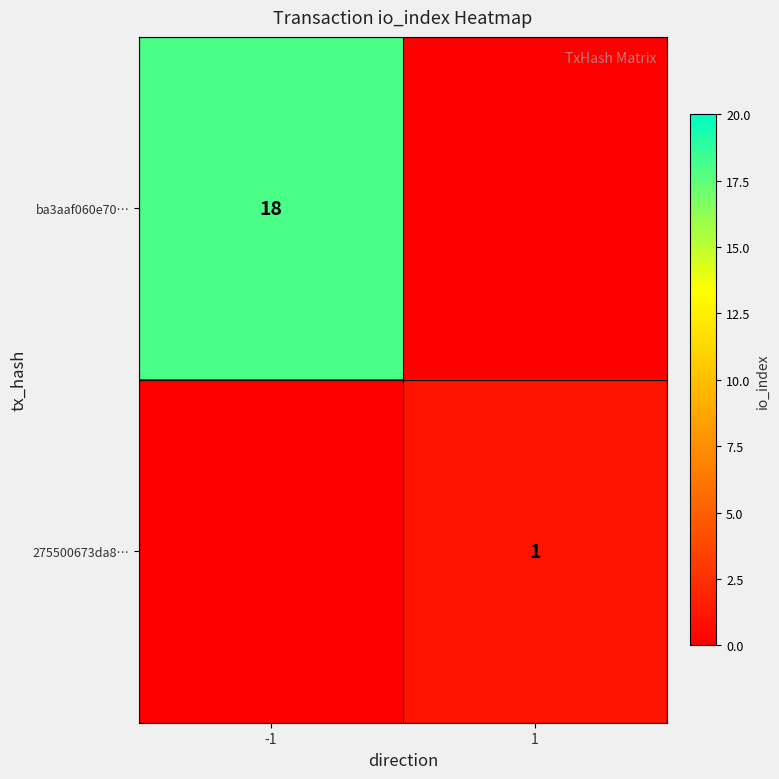

Is the value of ba3aaf060e70… at -1 greater than the value of 275500673da8… at 1?

Yes